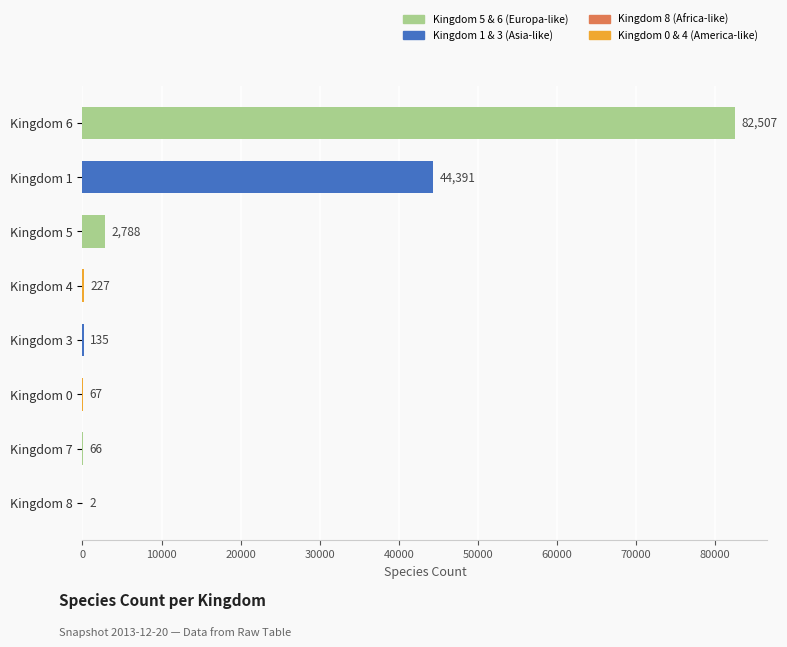

Are the bars horizontal?

Yes